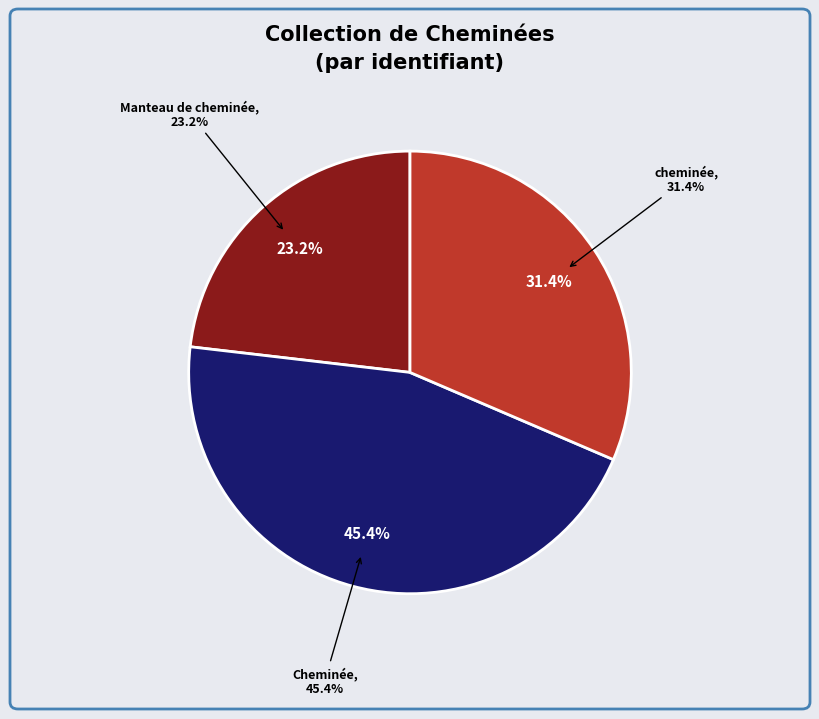

Combined, what portion of the pie is Manteau de cheminée and cheminée?

54.6%